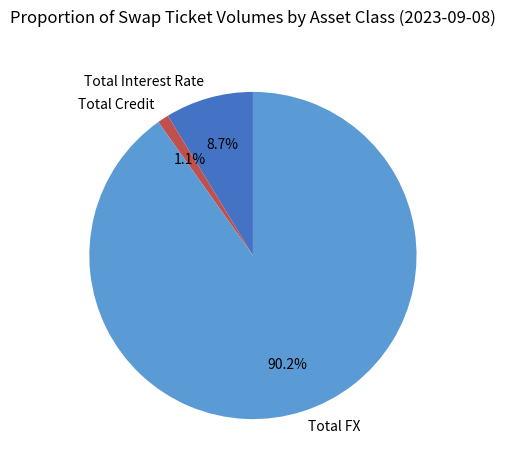

Combined, what portion of the pie is Total FX and Total Credit?

91.3%